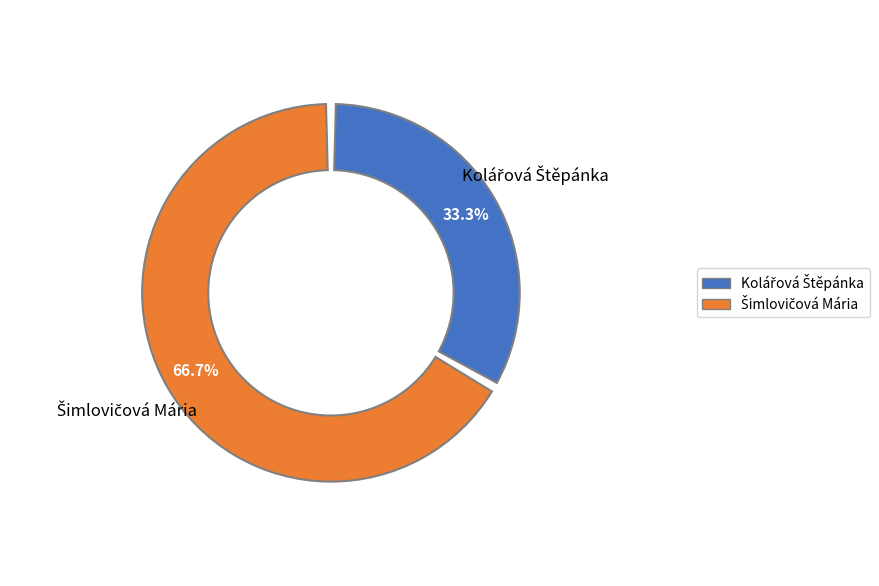

Combined, do Kolářová Štěpánka and Šimlovičová Mária account for over 50%?

Yes